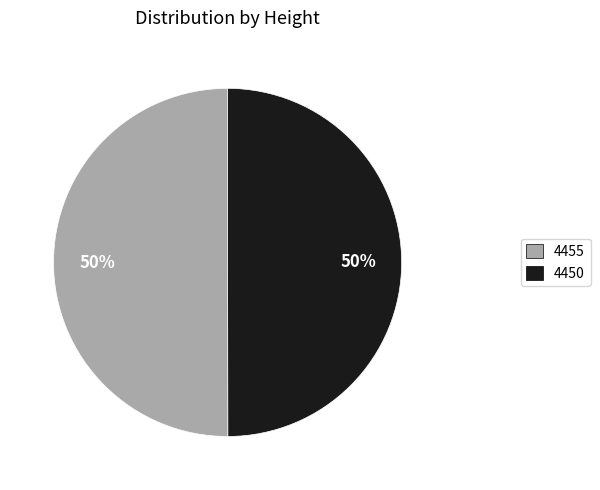

What percentage is the 4455 slice, to the nearest percent?

50%